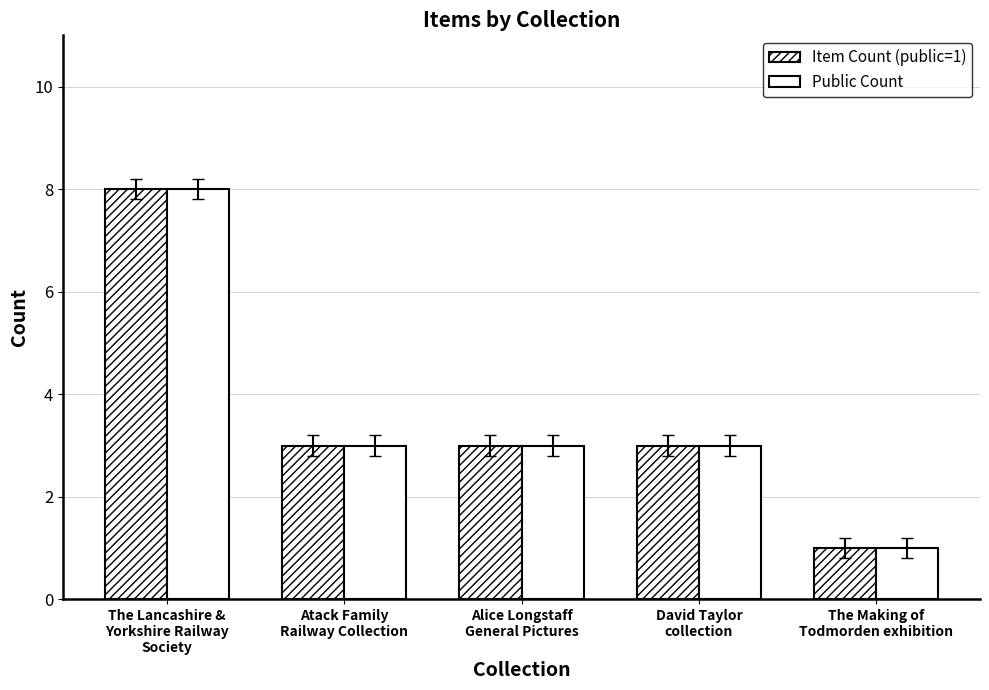

At which label is Public Count closest to 4?

Atack Family
Railway Collection